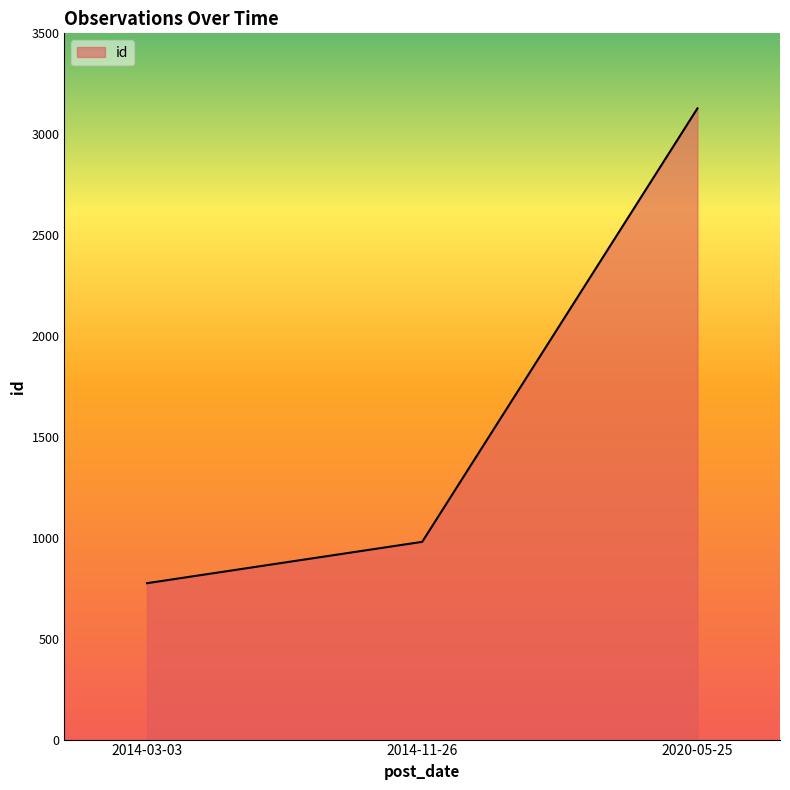

What is the smallest value displayed?

775